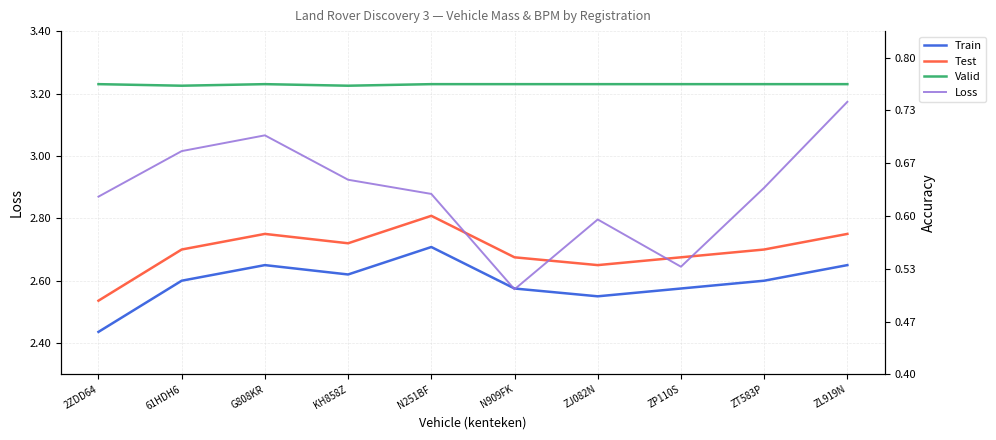

Which category has the highest value in the Loss series?

ZL919N